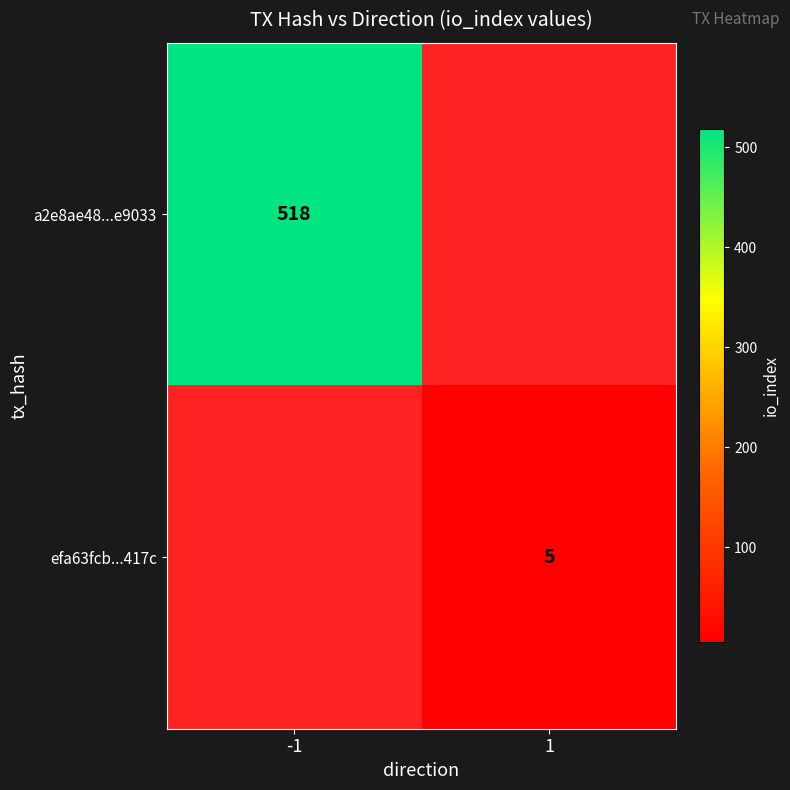

Which has a higher value, 1 or -1?

-1